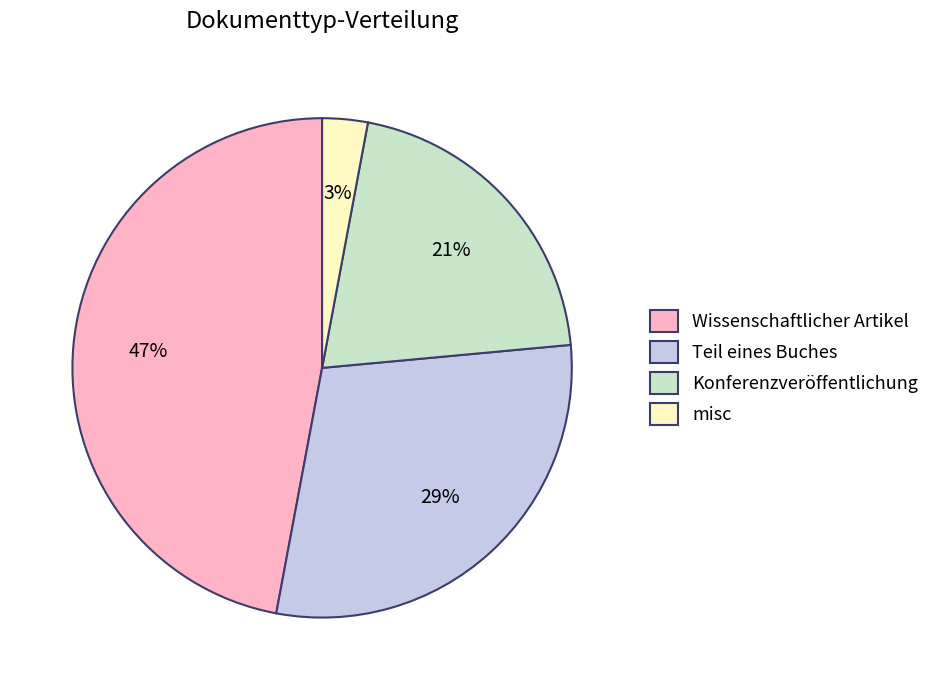

Is it true that Teil eines Buches is 36% of the pie?

False